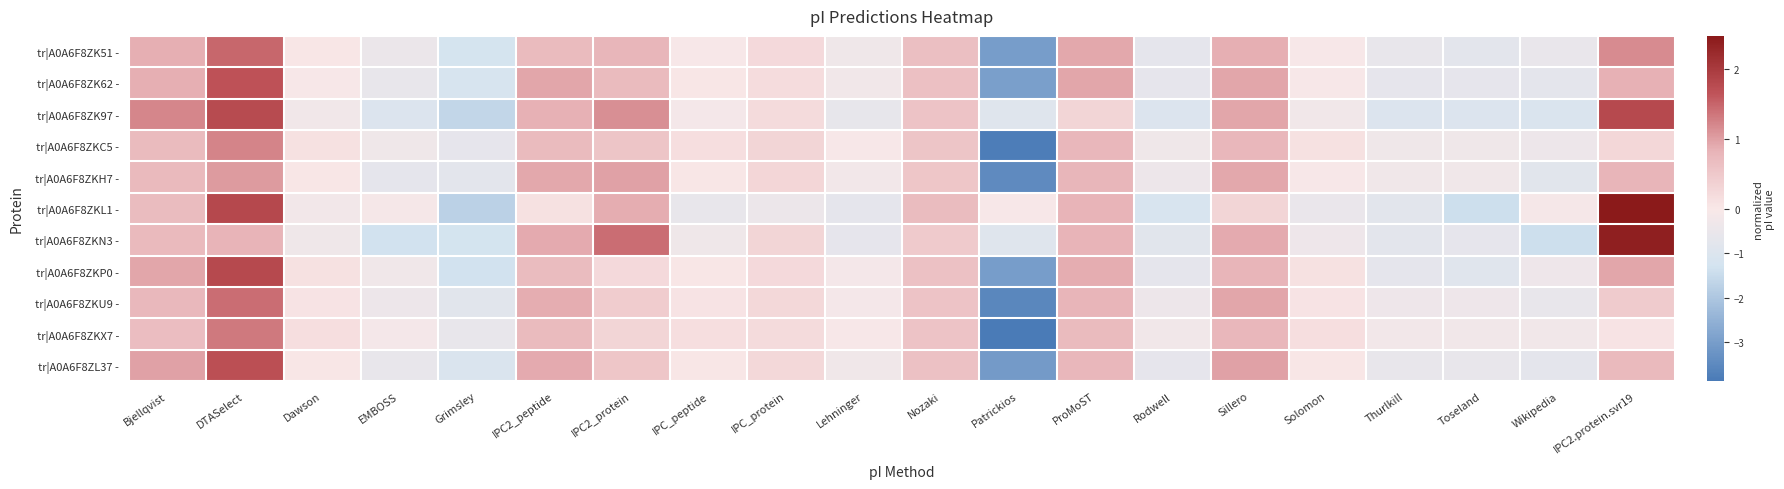

Between Grimsley and IPC_protein, which is larger?

IPC_protein